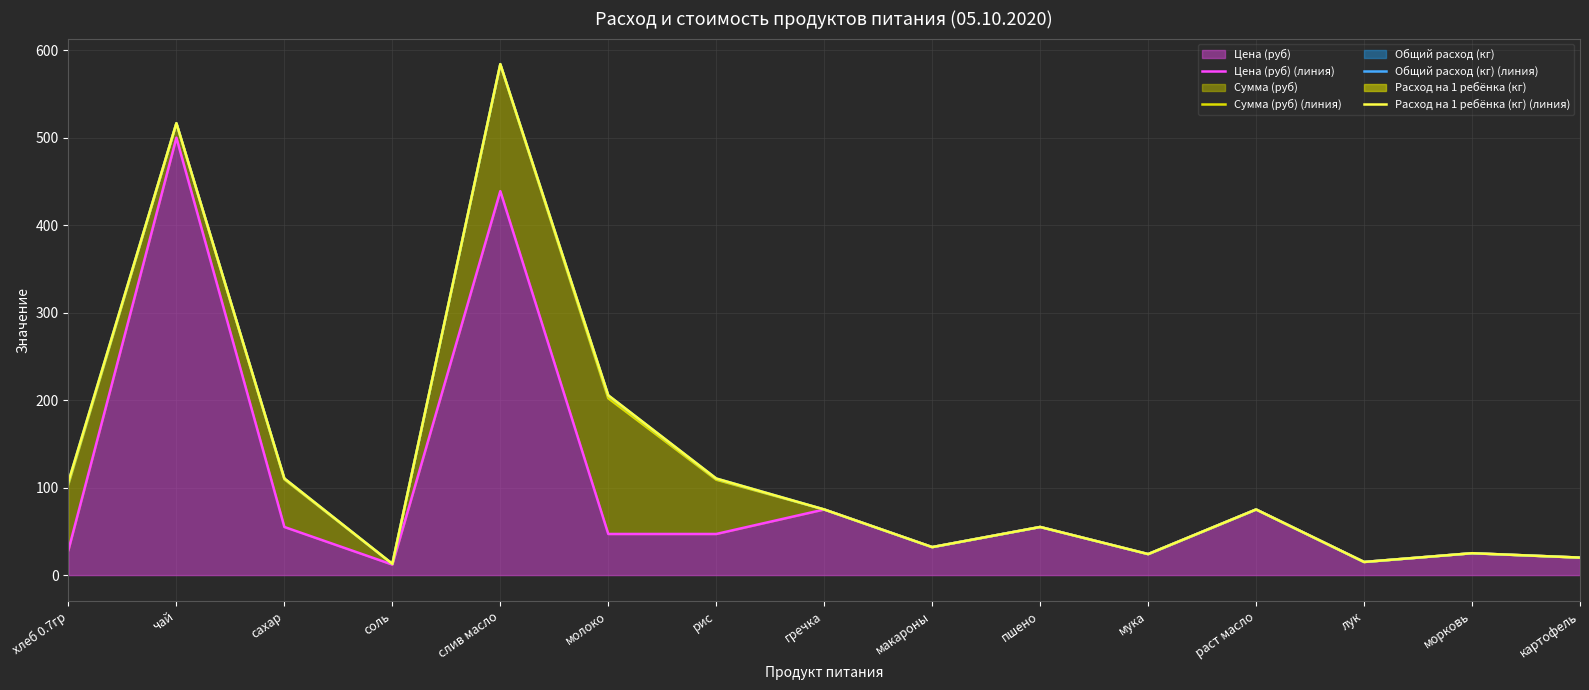

Which series changed the most between рис and мука?

Расход на 1 ребёнка (кг) (линия)